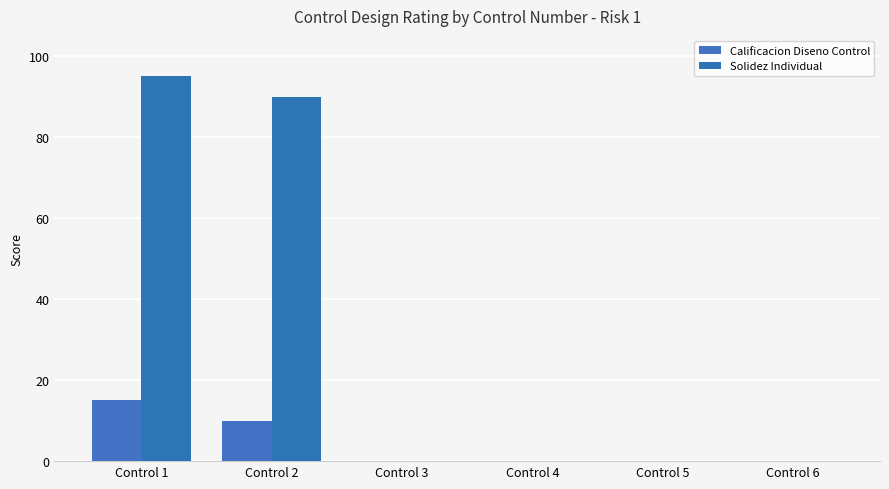

What is the total value across all series at Control 2?

100